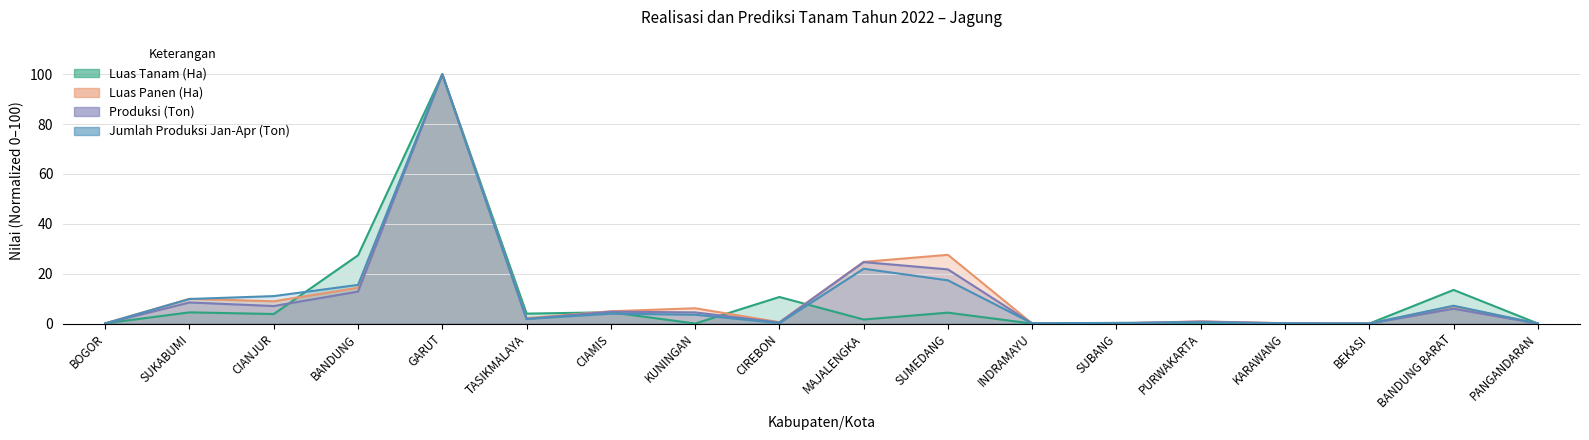

How many values in the Luas Tanam (Ha) series are below 3?

9